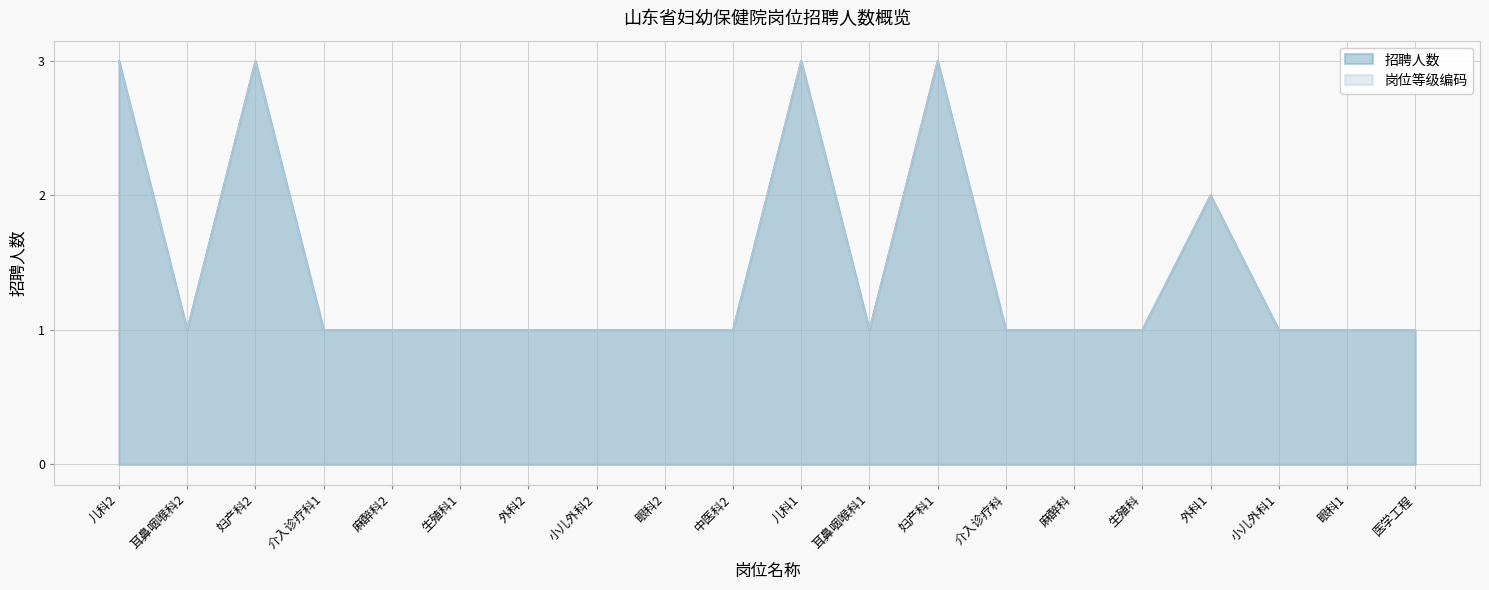

Rank the series by their maximum value, from lowest to highest.

招聘人数, 岗位等级编码